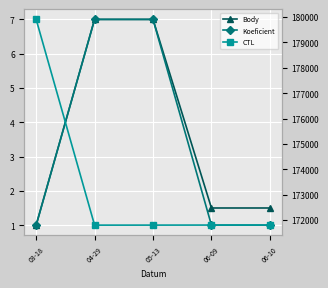

True or false: Body and Koeficient cross at least once.

False